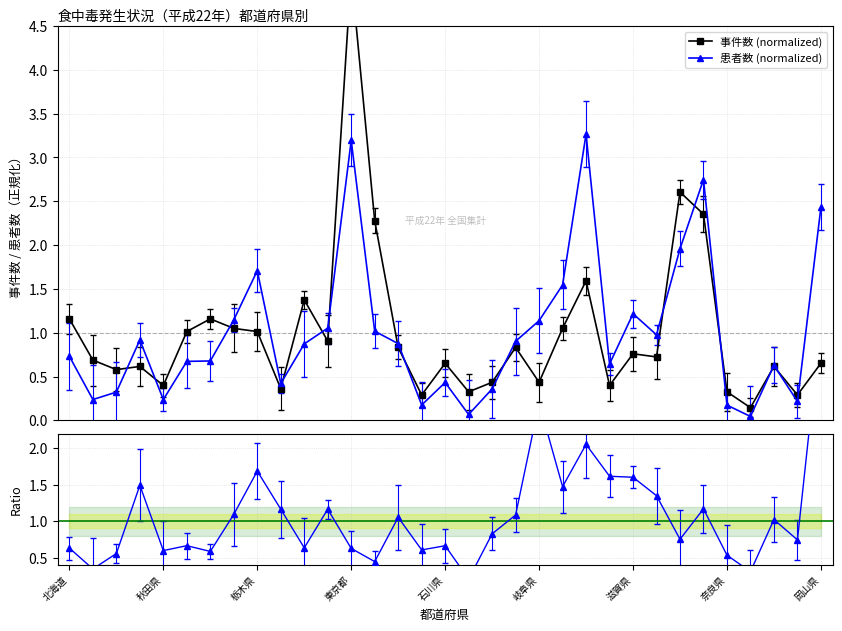

What is the sum of all 事件数 (normalized) values?

33.0